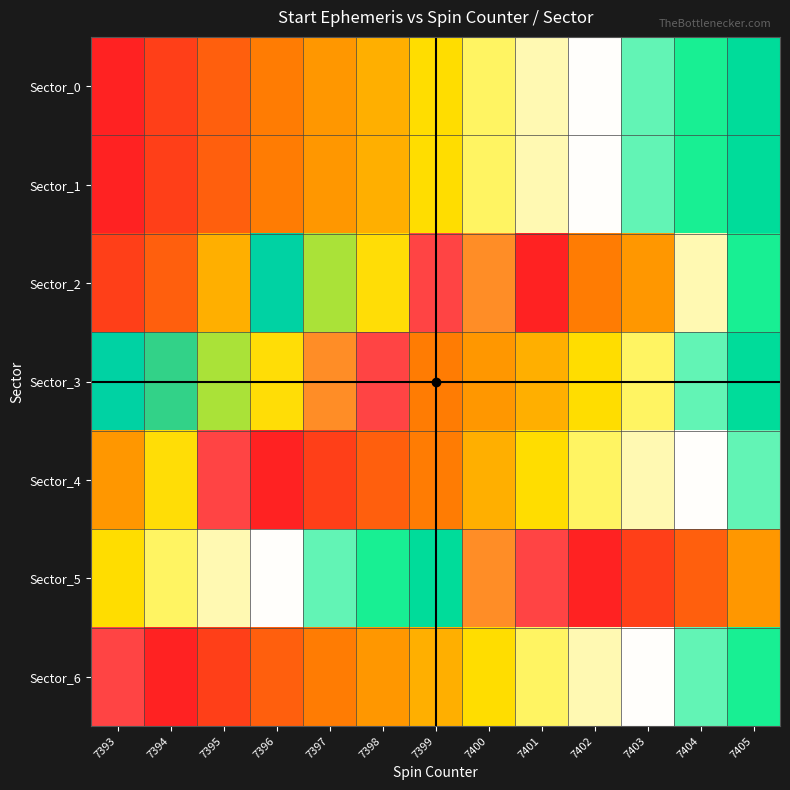

At how many categories does at least one series exceed 0?

13